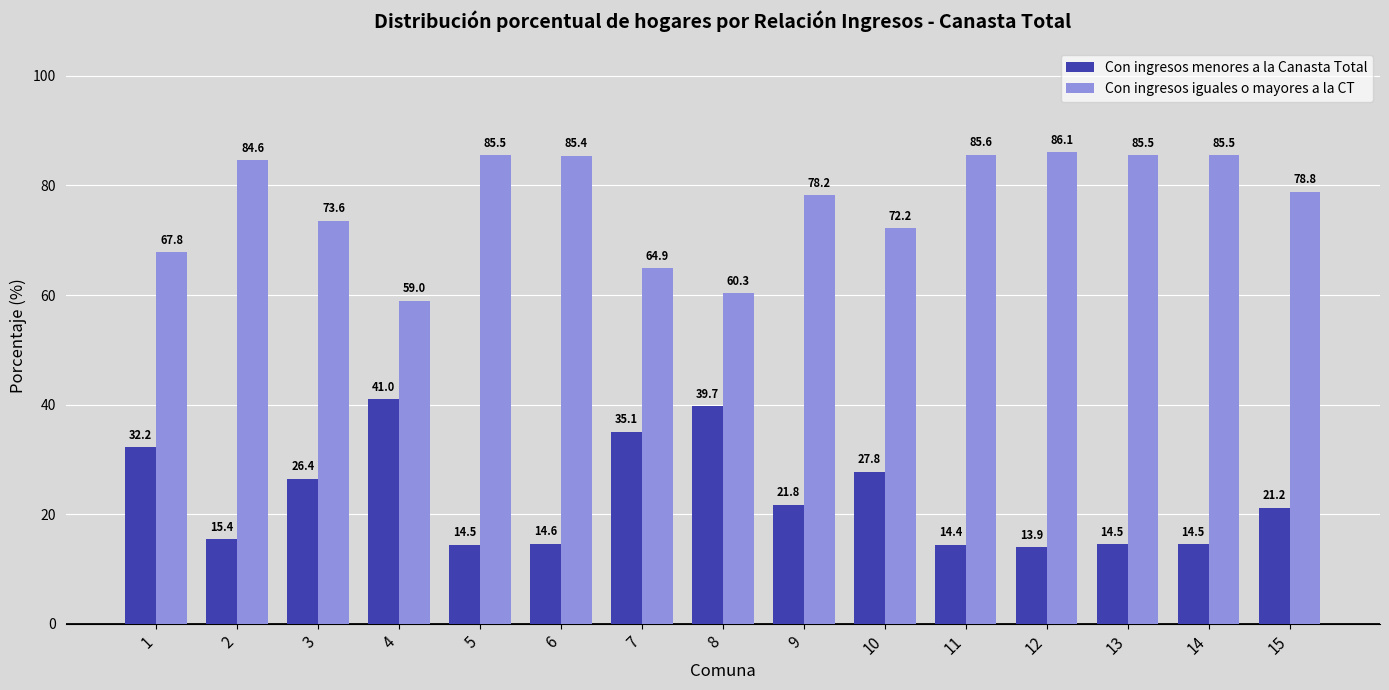

The Con ingresos iguales o mayores a la CT series shows 33.6 at 11. True or false?

False